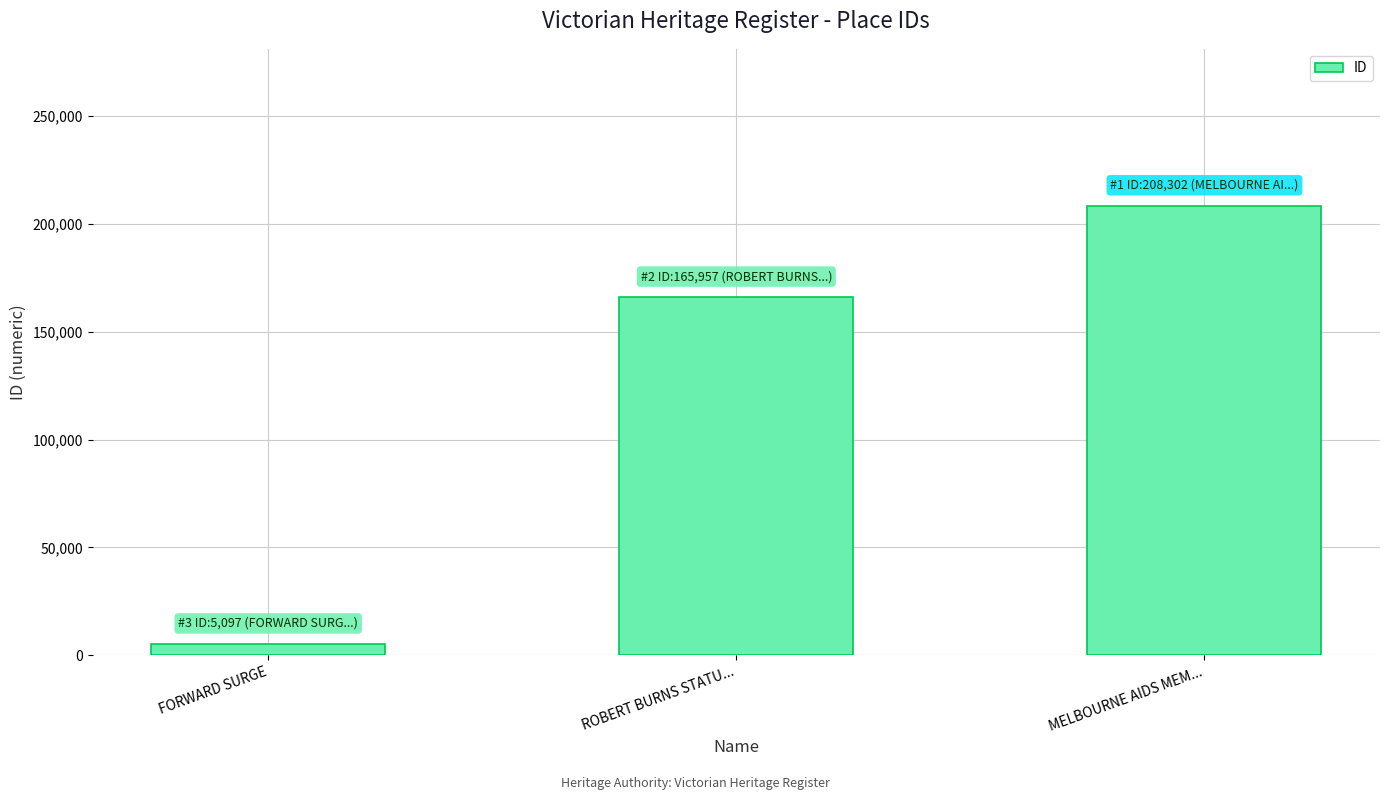

At which label is the value closest to 106699?

ROBERT BURNS STATU...